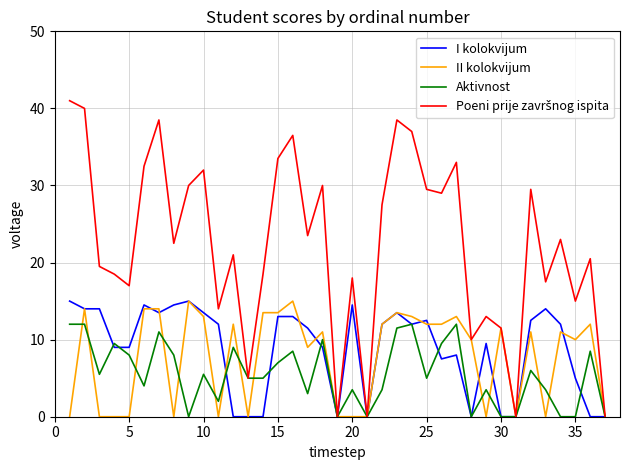

What is the highest value of the I kolokvijum series?

15.0